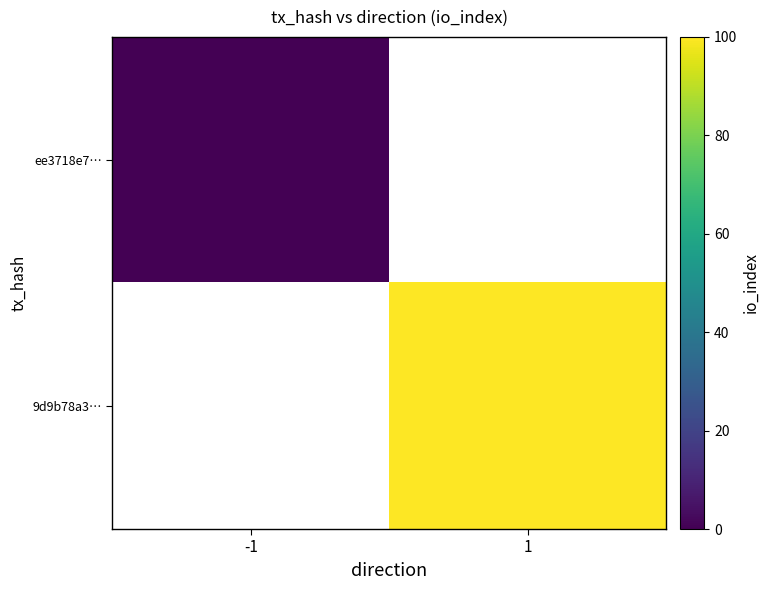

At which label is ee3718e7… closest to 0?

-1